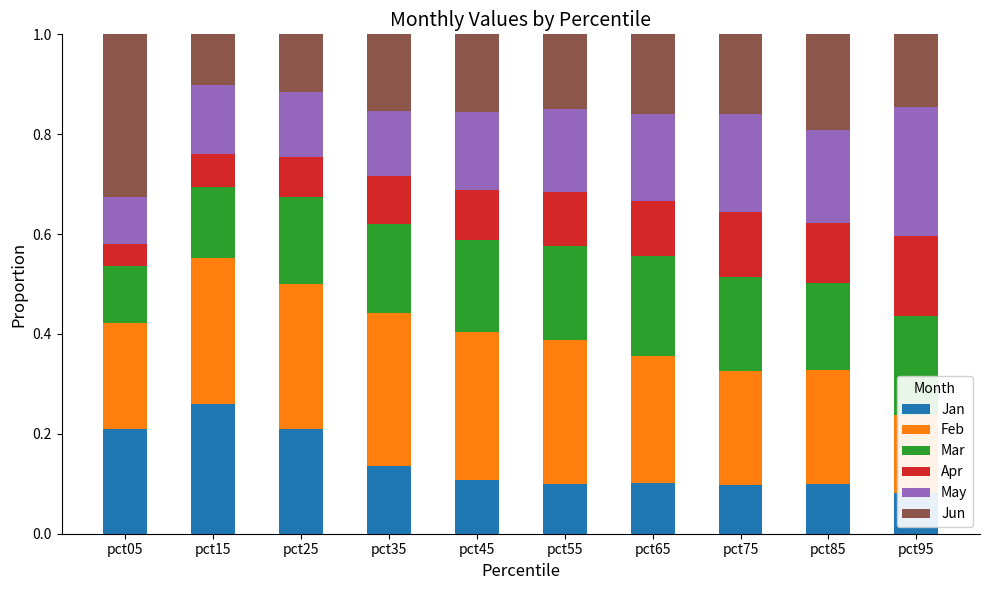

Which series has the widest spread of values?

Jun